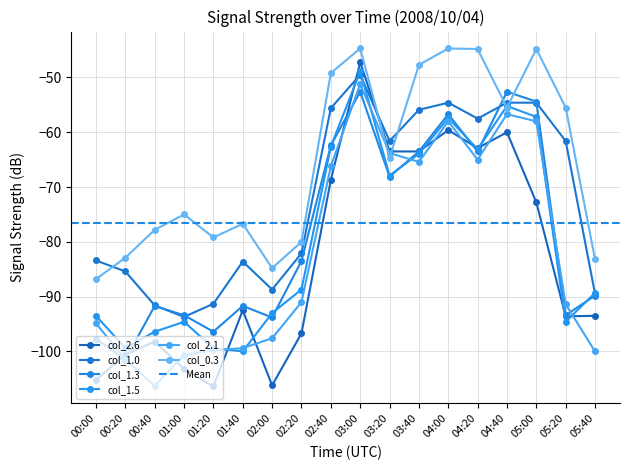

How many data points in col_2.6 are less than -92?

10